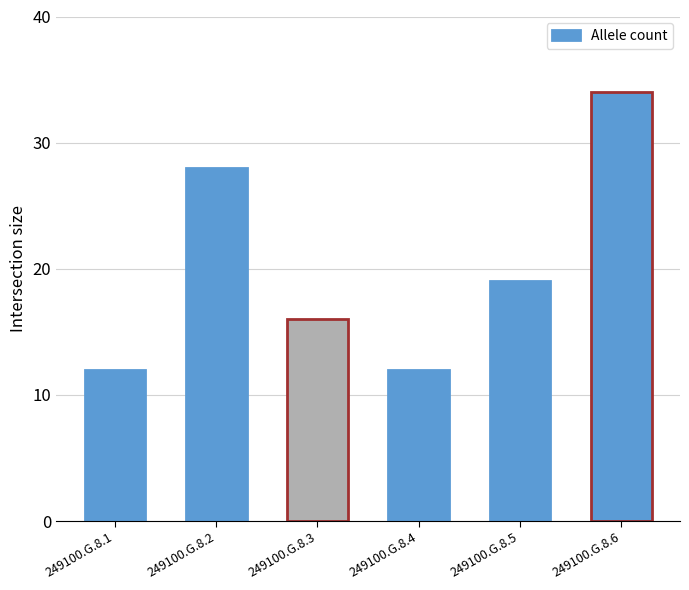

What is the difference between the second highest and minimum values?

16